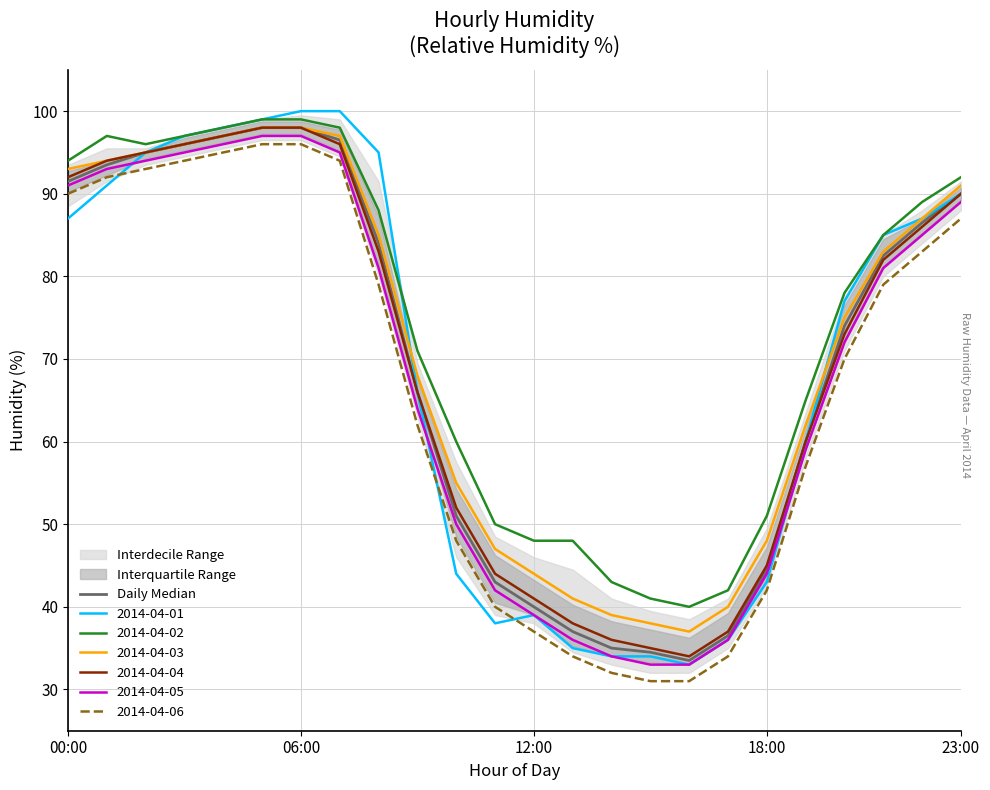

What is the difference between the second highest and second lowest values?

63.5